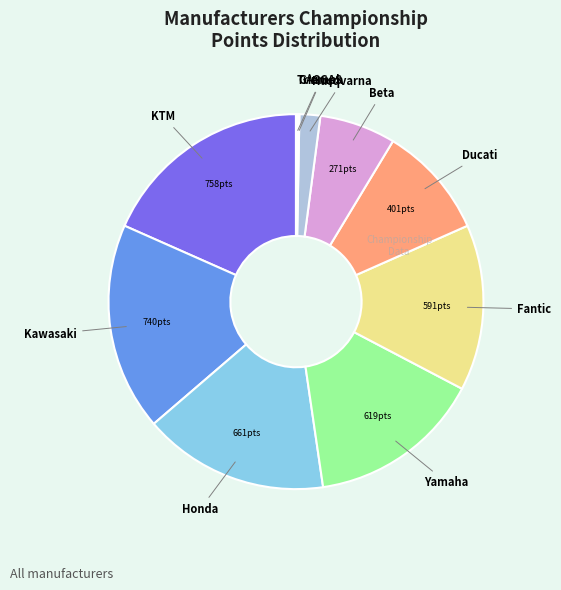

The Beta slice represents 16% of the pie. True or false?

False